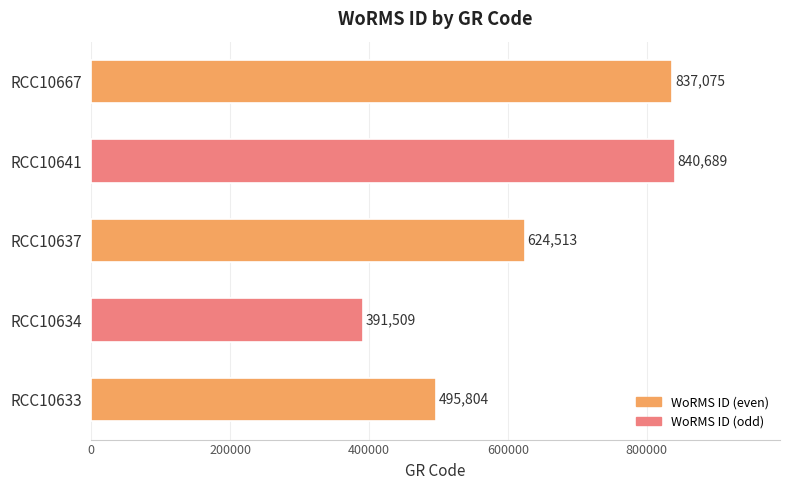

At which category does the chart reach its peak across all series?

RCC10641